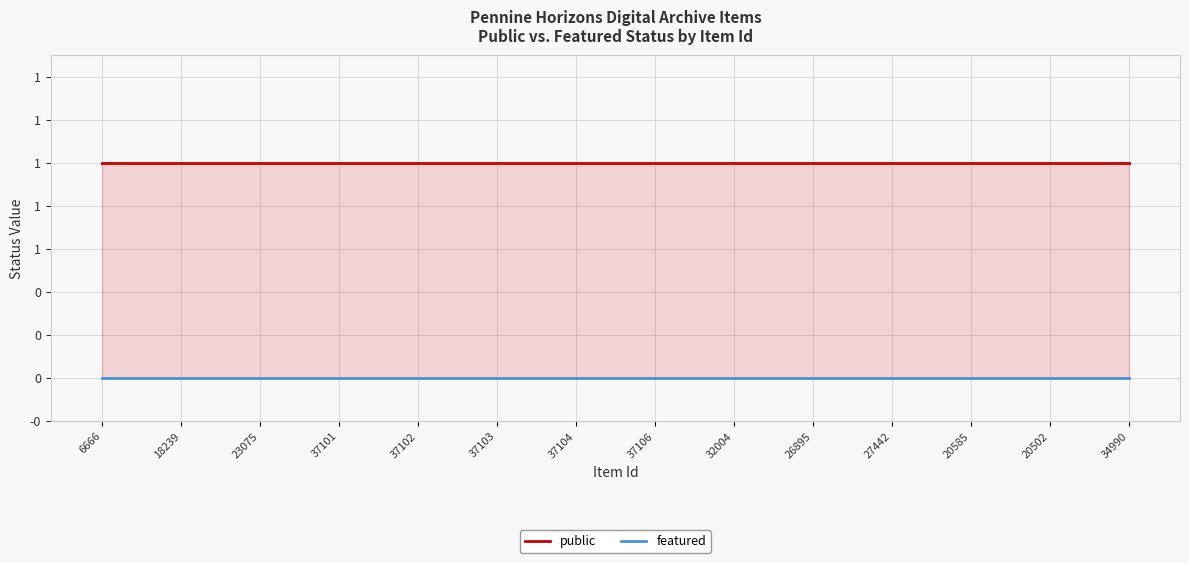

Between 23075 and 37101, which series saw the biggest shift?

public